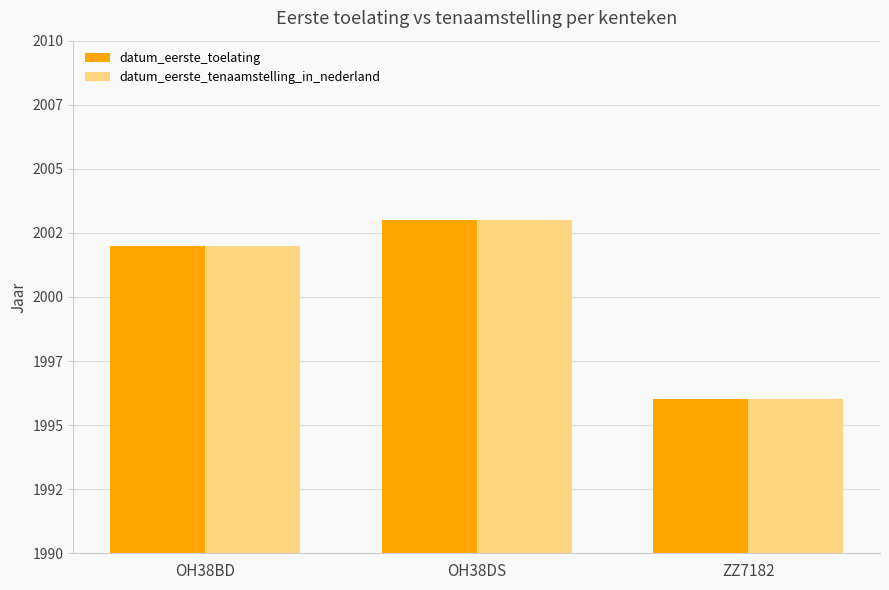

Which series has the largest range (max minus min)?

datum_eerste_toelating